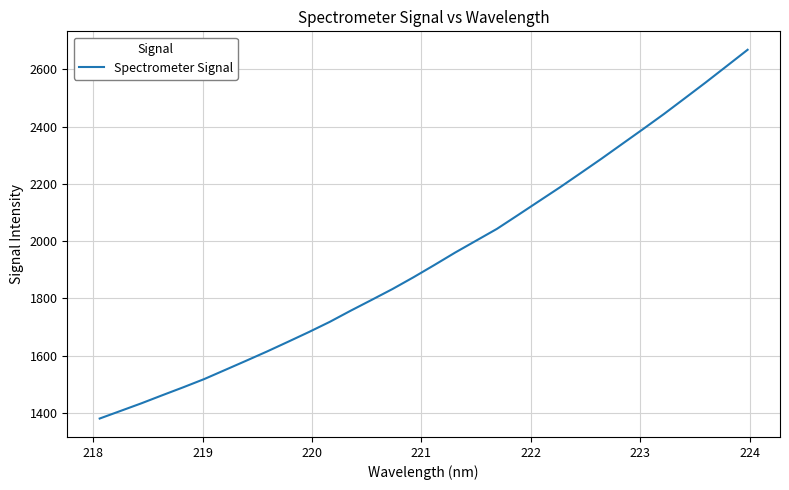

What is the difference between the maximum and minimum values?

1287.0